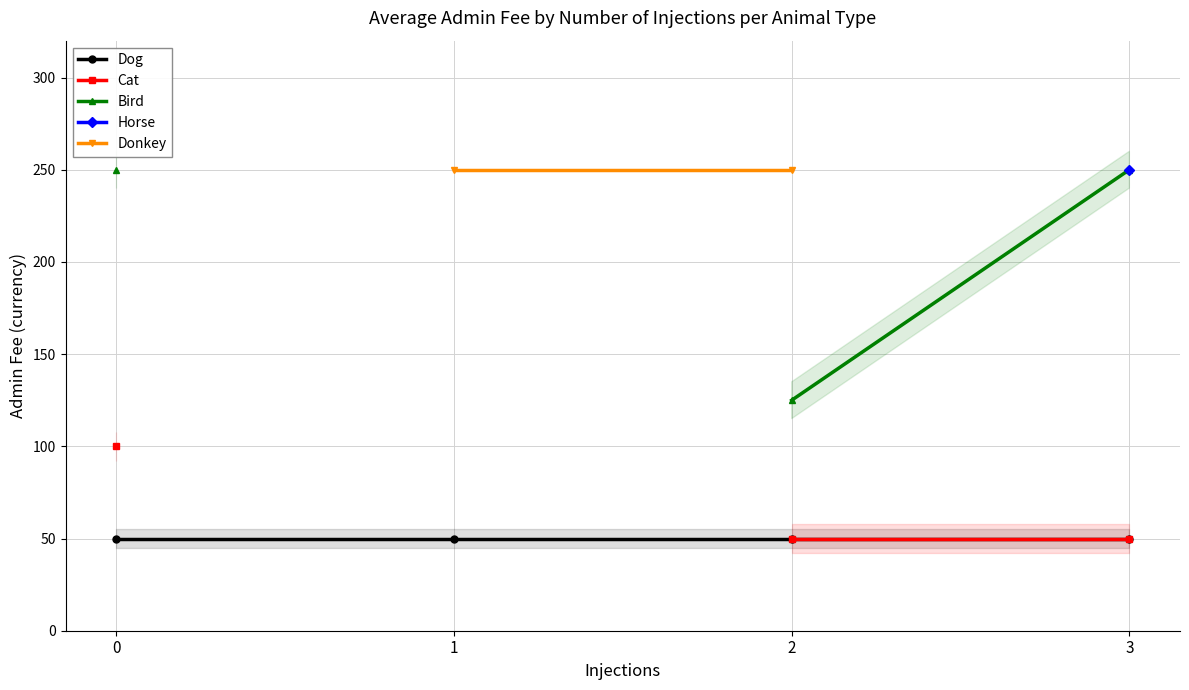

Count the number of categories in the chart.

4